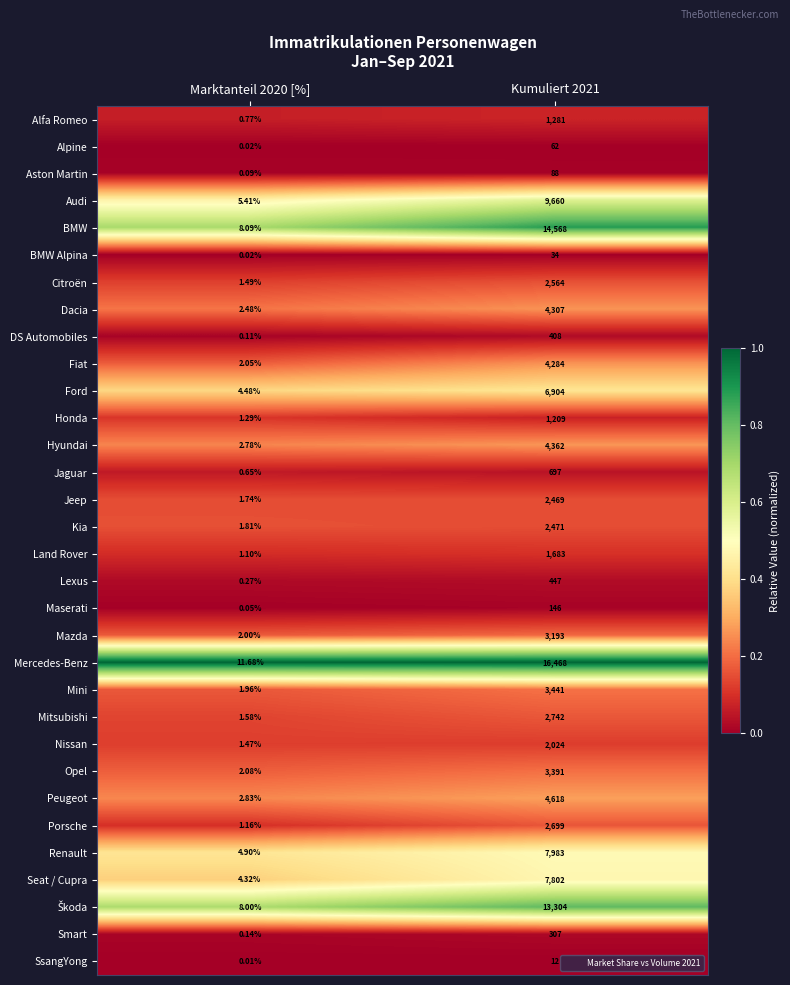

Which series has the largest total across all categories?

Mercedes-Benz